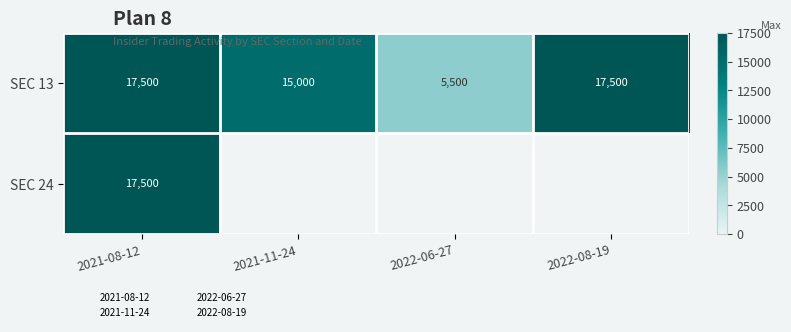

Rank the categories by SEC 13 value from highest to lowest.

2021-08-12, 2022-08-19, 2021-11-24, 2022-06-27